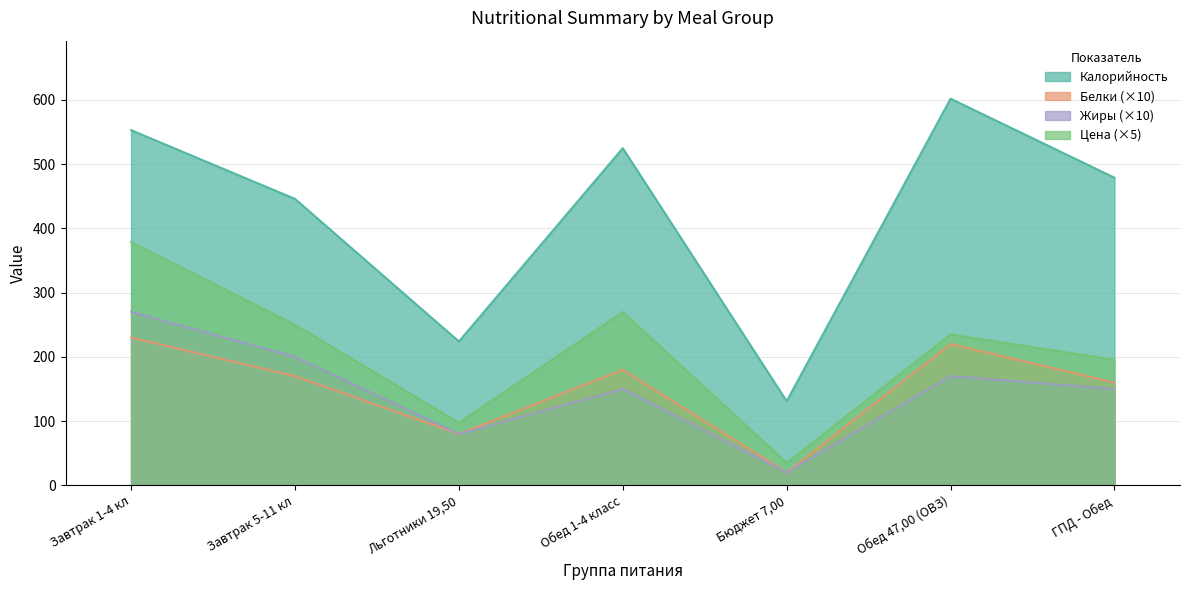

What are all the series names shown in the legend?

Калорийность, Белки (×10), Жиры (×10), Цена (×5)